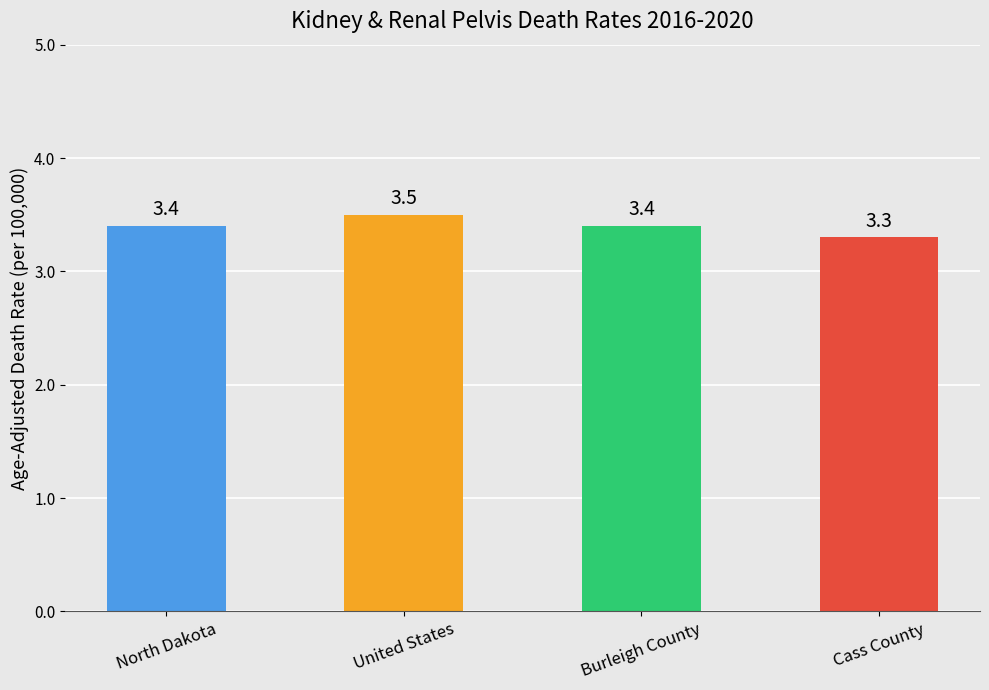

What position from the left is United States?

2